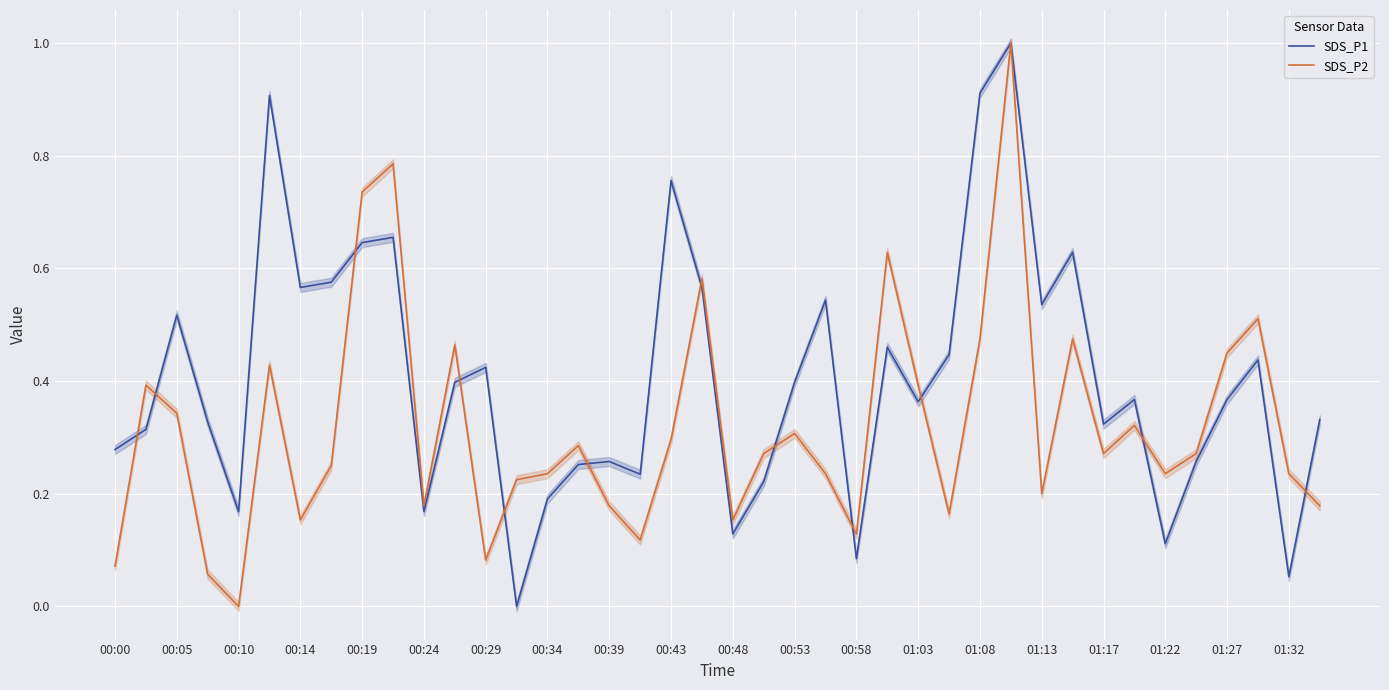

How many lines are shown in the chart?

2